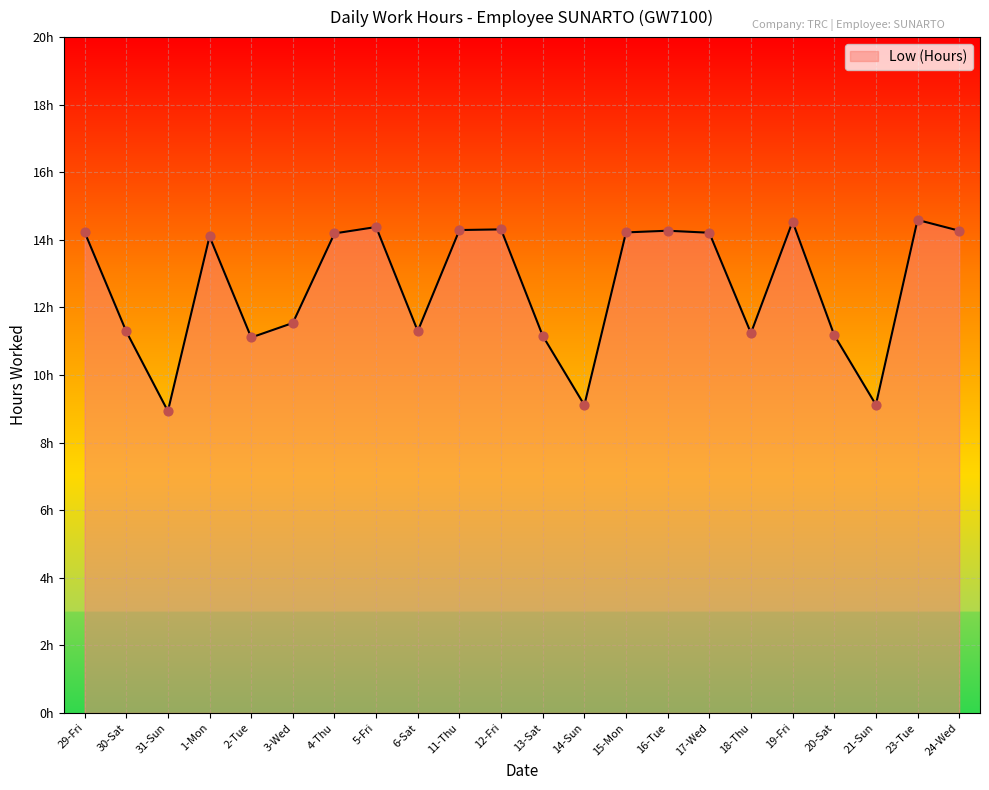

Between 15-Mon and 16-Tue, which is larger?

16-Tue